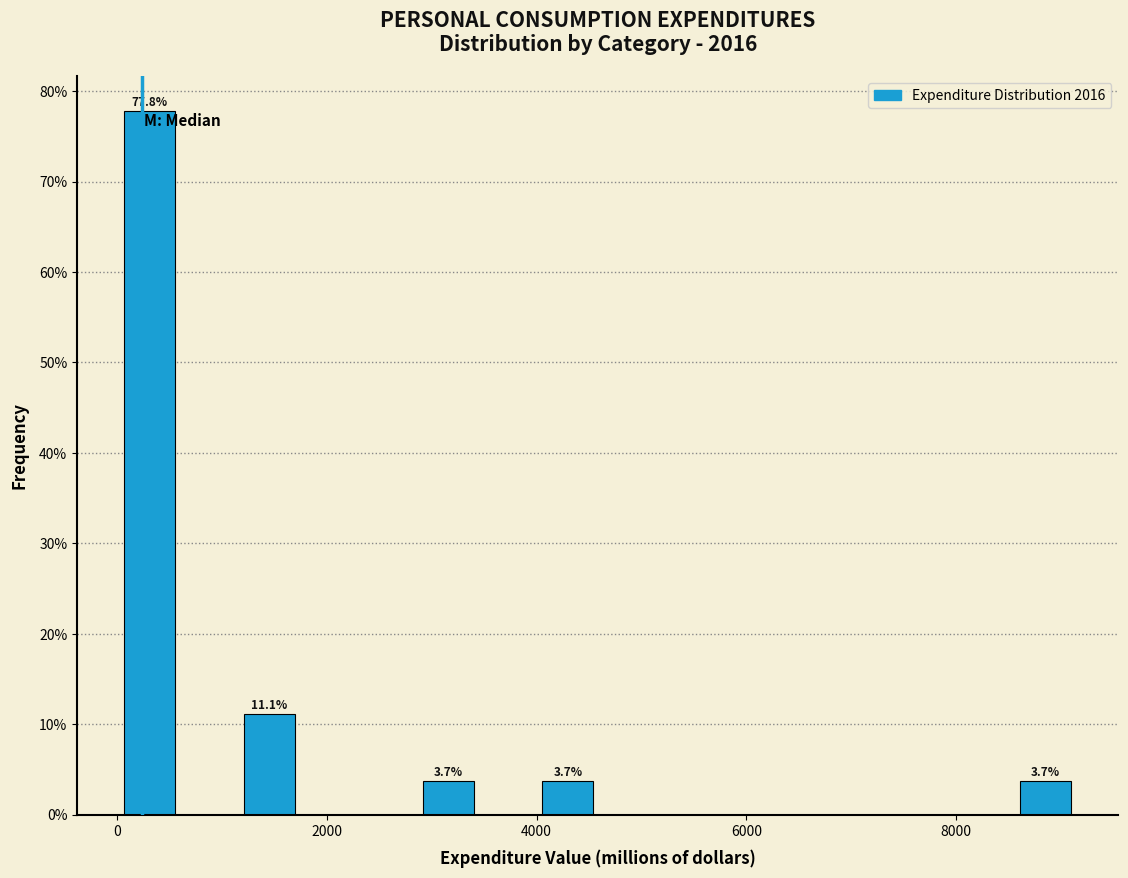

Read against the x-axis, roughly where is the centre of the tallest bar?

400